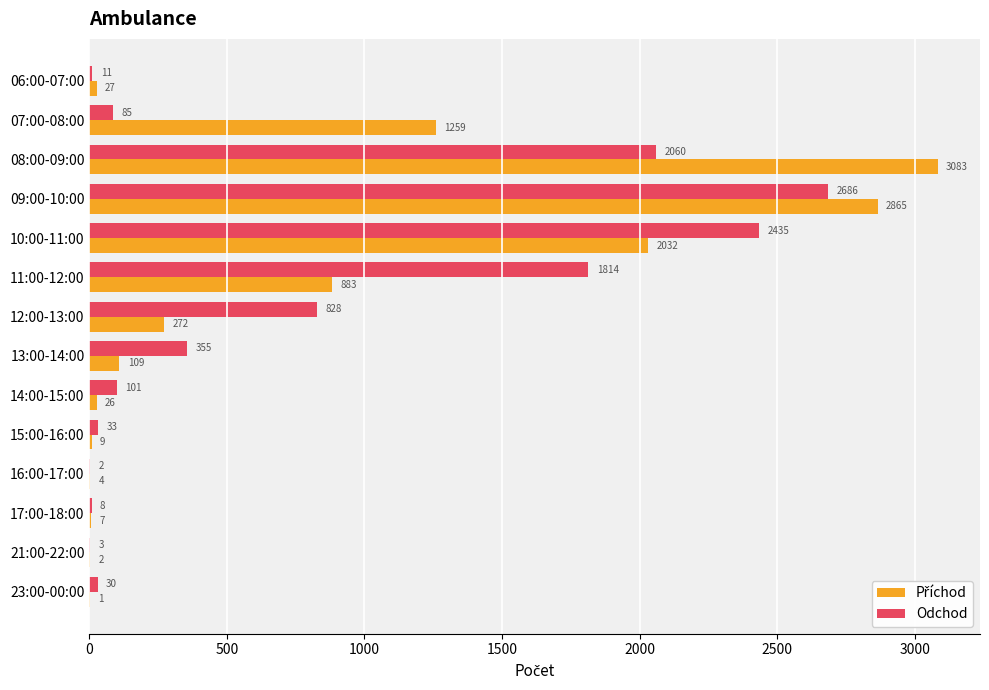

How many distinct data groups are displayed?

2